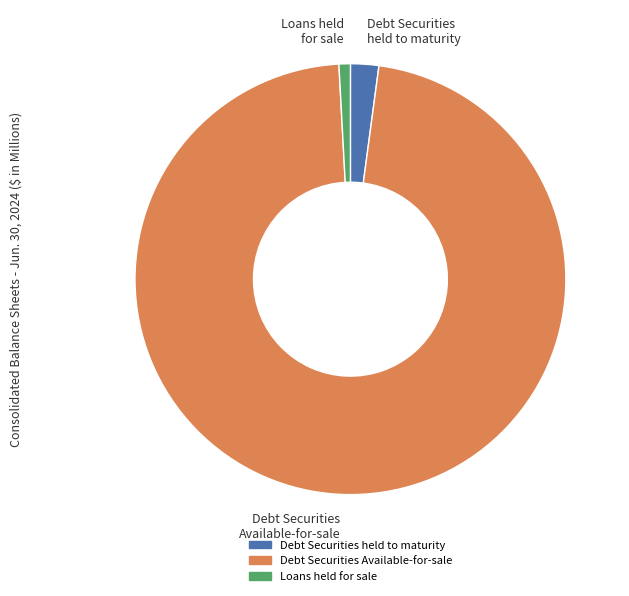

Does any single category account for the majority?

Yes